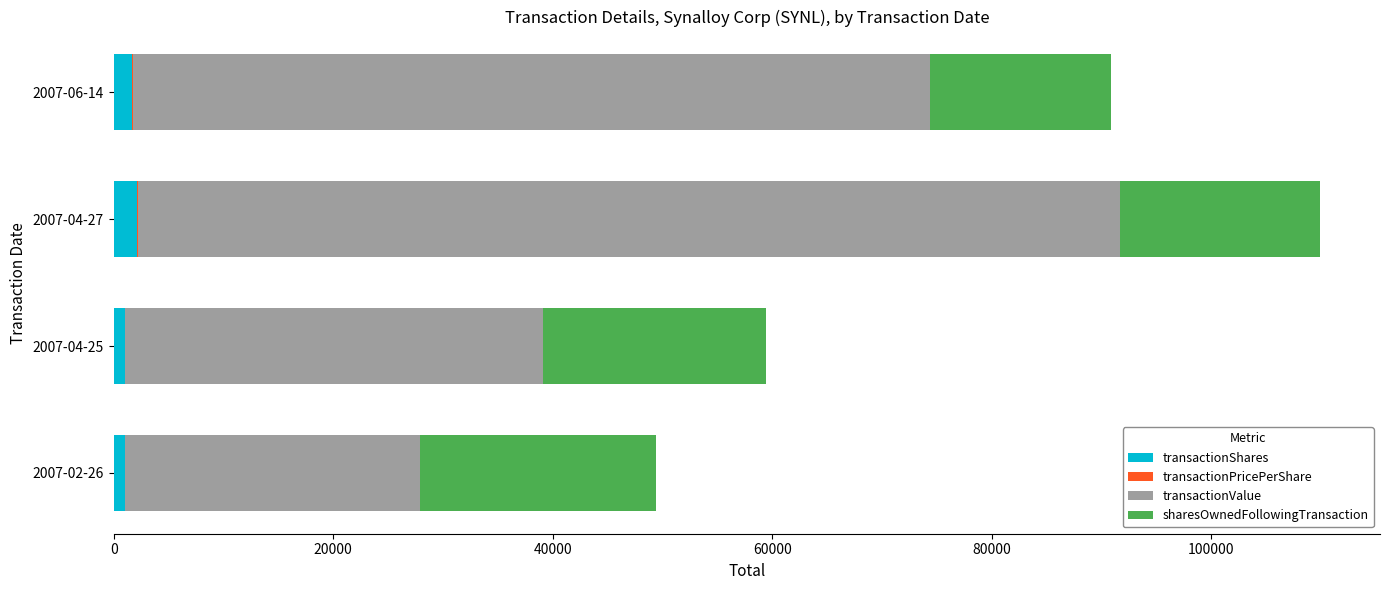

At which category is the sum across all series the highest?

2007-04-27